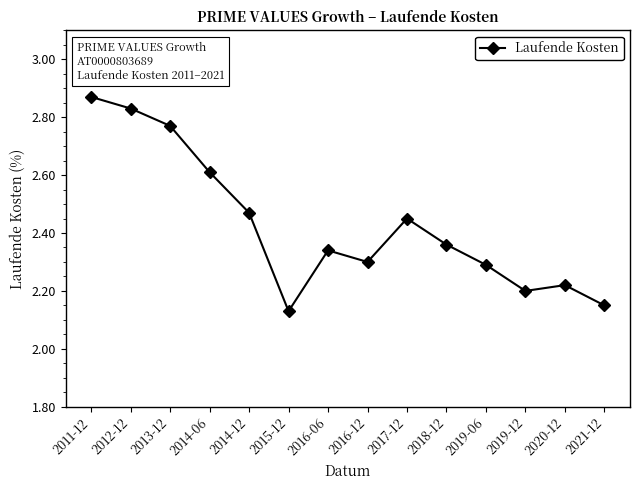

What is the label of the 13th point from the right?

2012-12